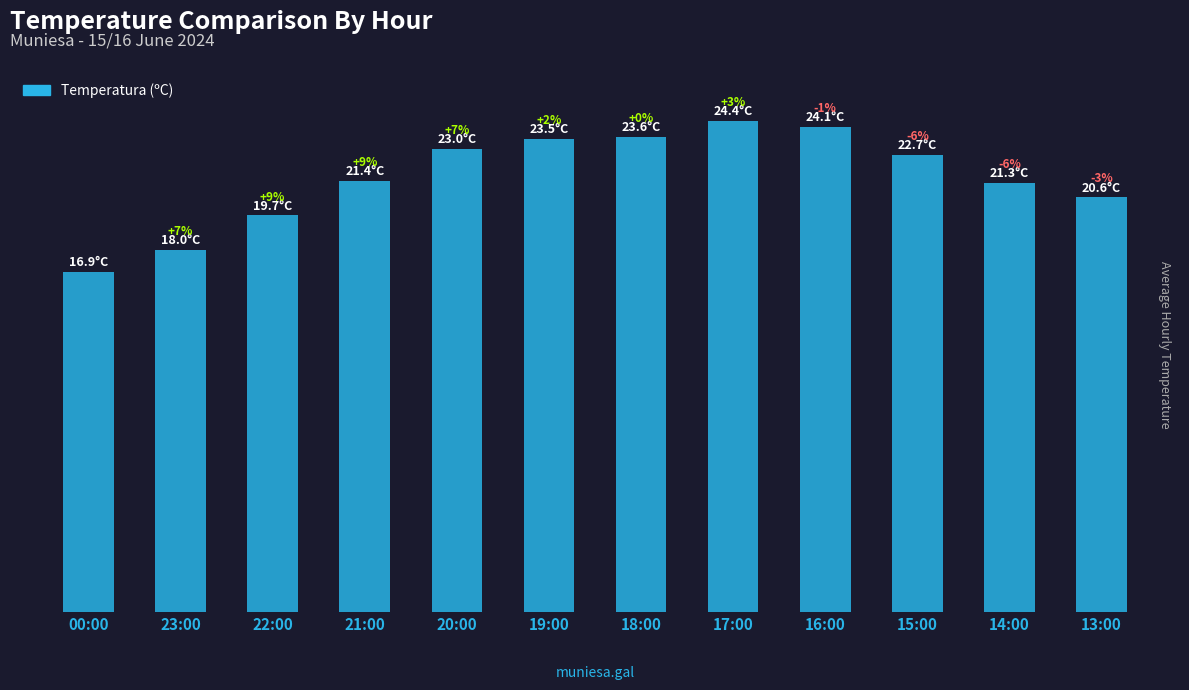

What is the change in value from 23:00 to 13:00?

+2.6